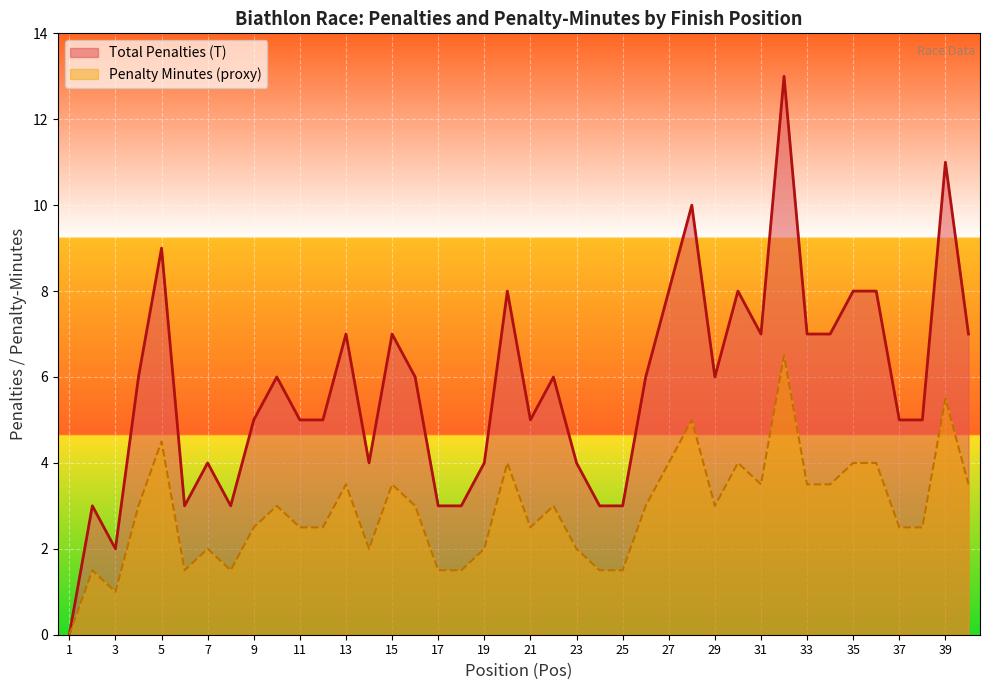

Rank the series at 28 from highest to lowest value.

Total Penalties (T), Shooting Misses